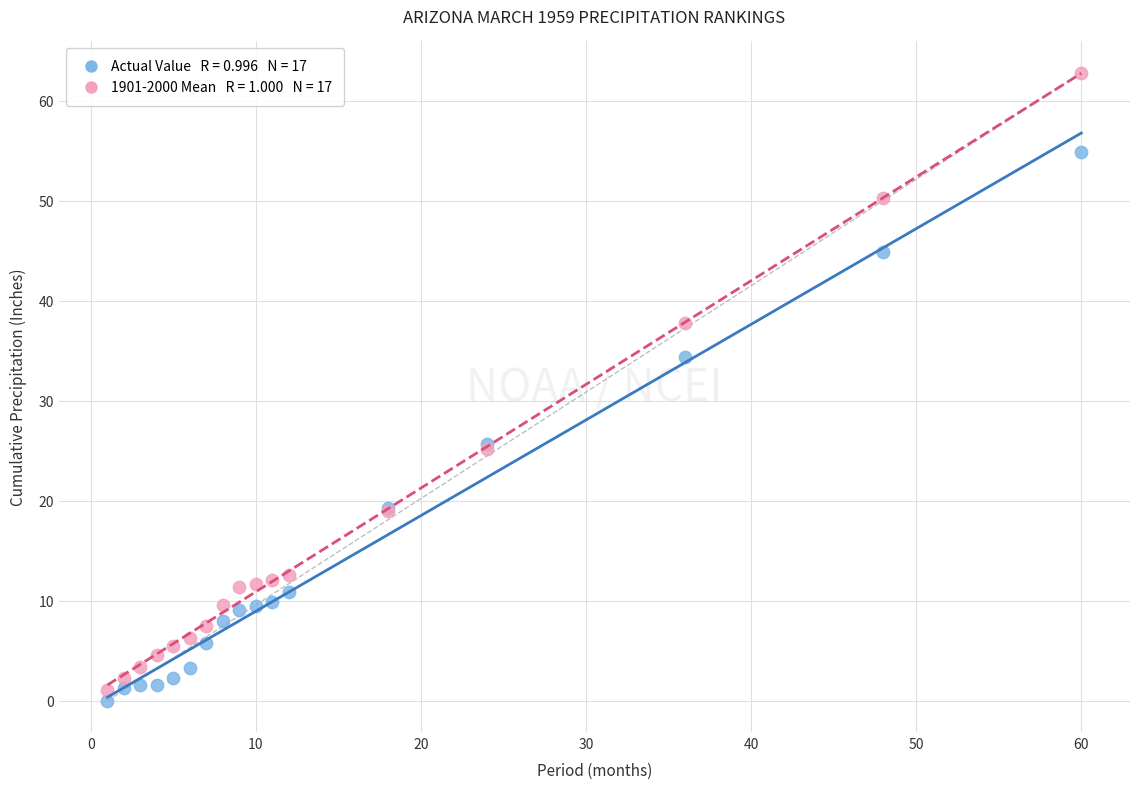

Across all series, what Y value is closest to 31?

34.4